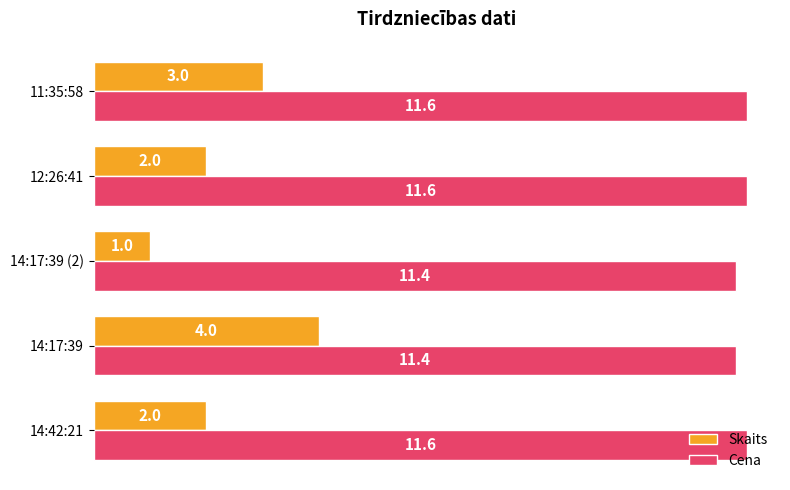

Rank the series by their maximum value, from lowest to highest.

Skaits, Cena